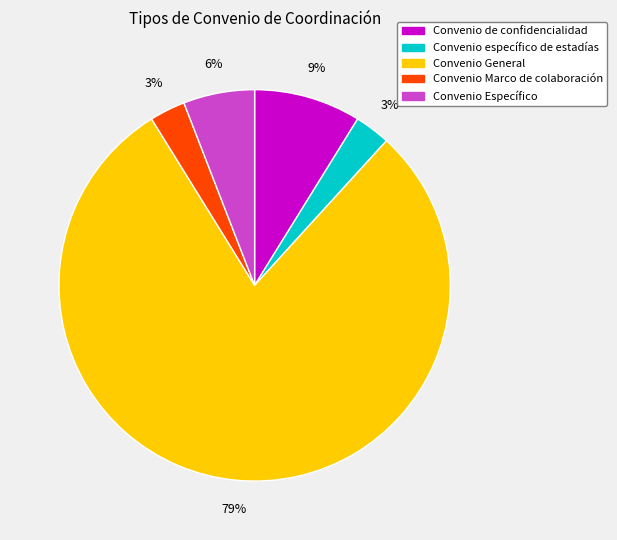

To the nearest percent, what is the average slice percentage?

20%